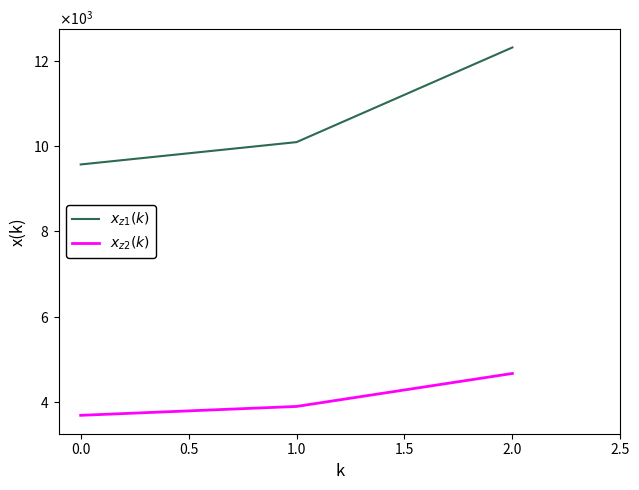

Count the $x_{z1}(k)$ values in the range 9568 to 12307.

3